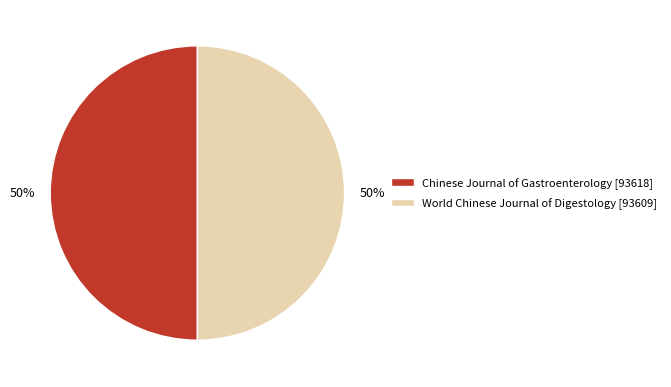

The World Chinese Journal of Digestology slice represents 50% of the pie. True or false?

True